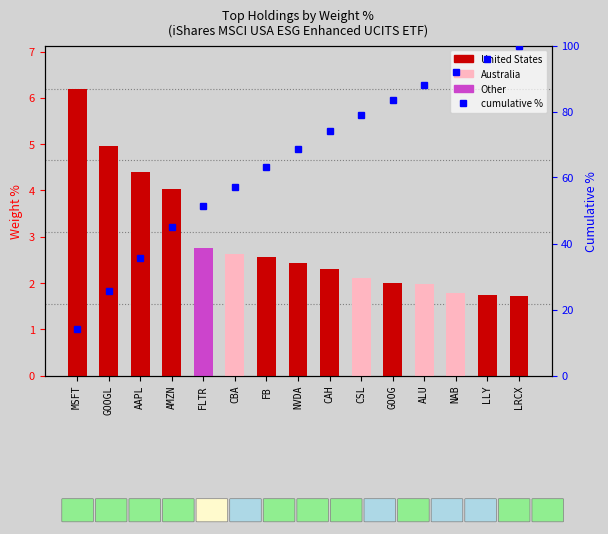

List the series in order of their overall mean, lowest first.

Weight %, cumulative rank